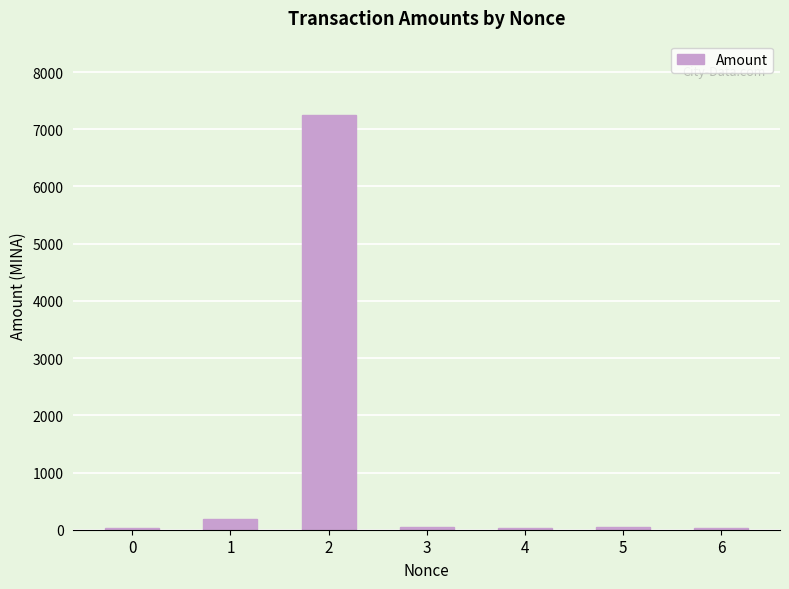

What is the greatest value displayed?

7244.4